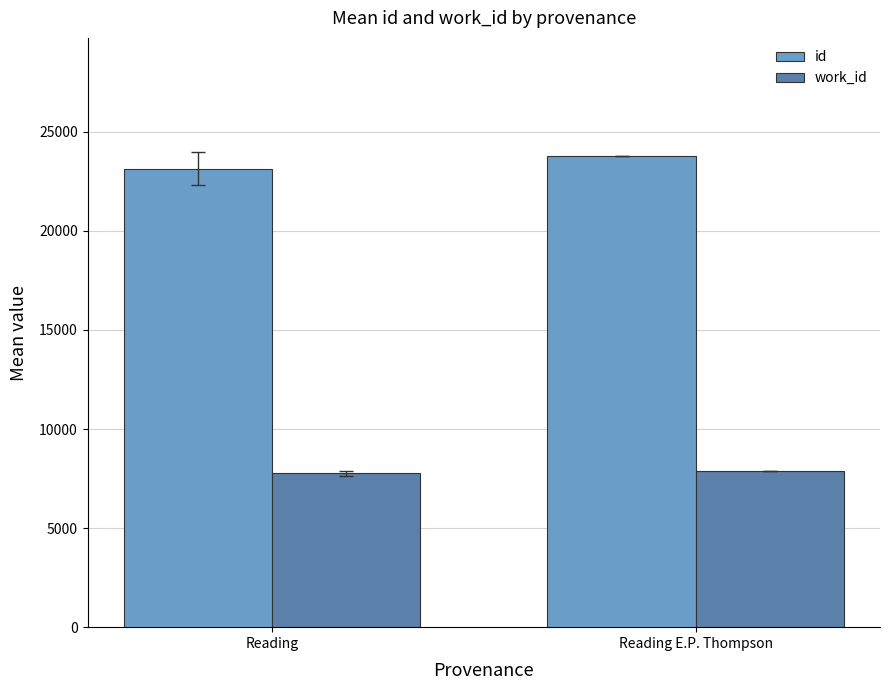

What is the highest value of the work_id series?

7870.0